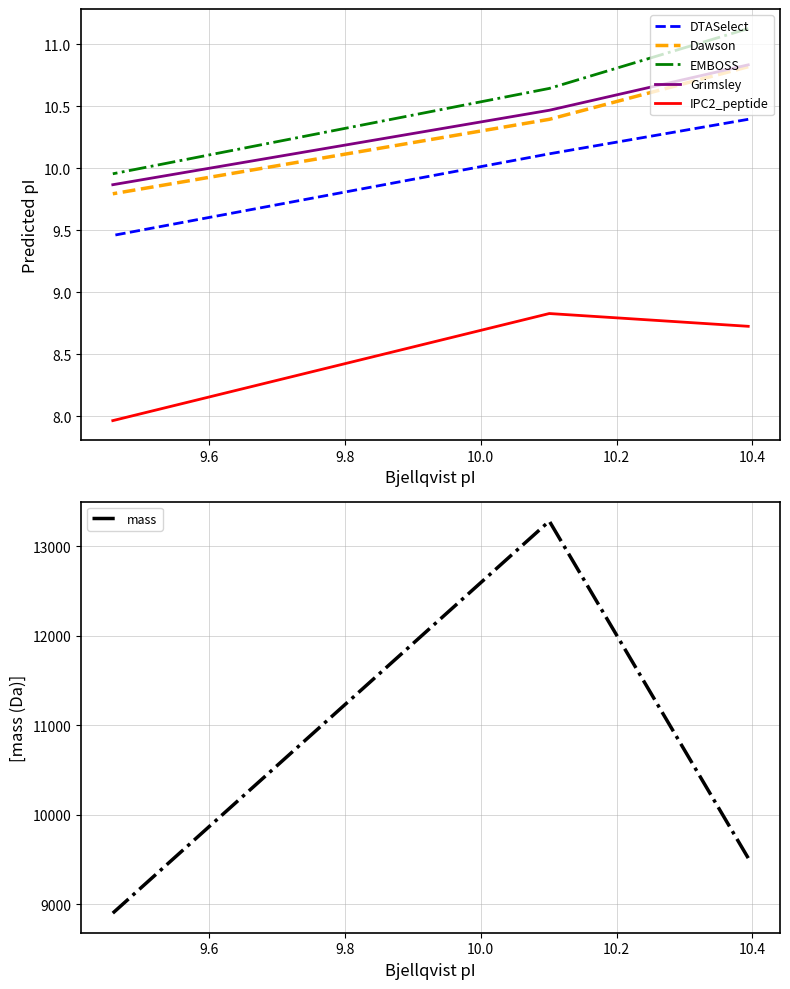

How many data points in DTASelect are above 10?

2